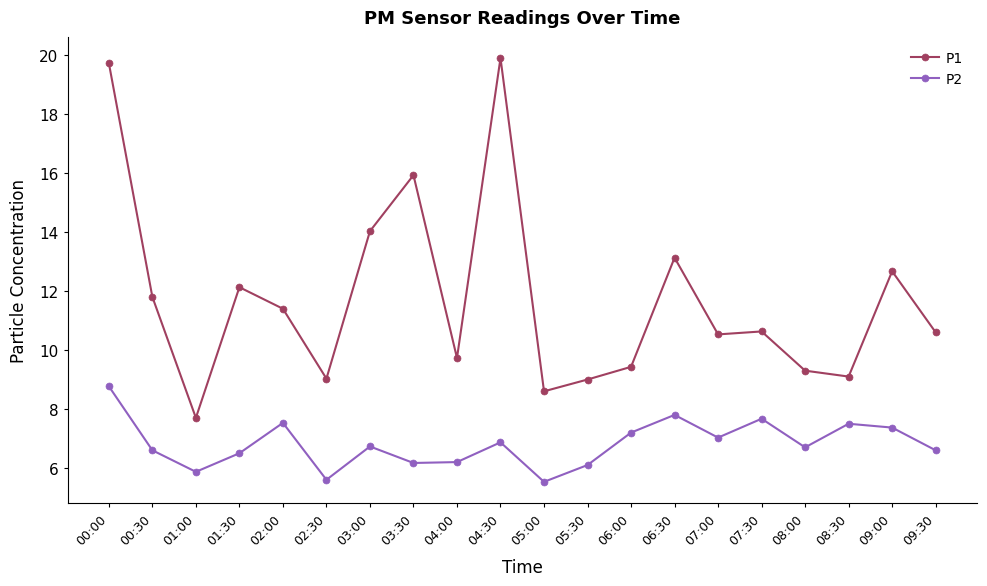

What is the sum of the P1 values at 08:00 and 05:30?

18.3